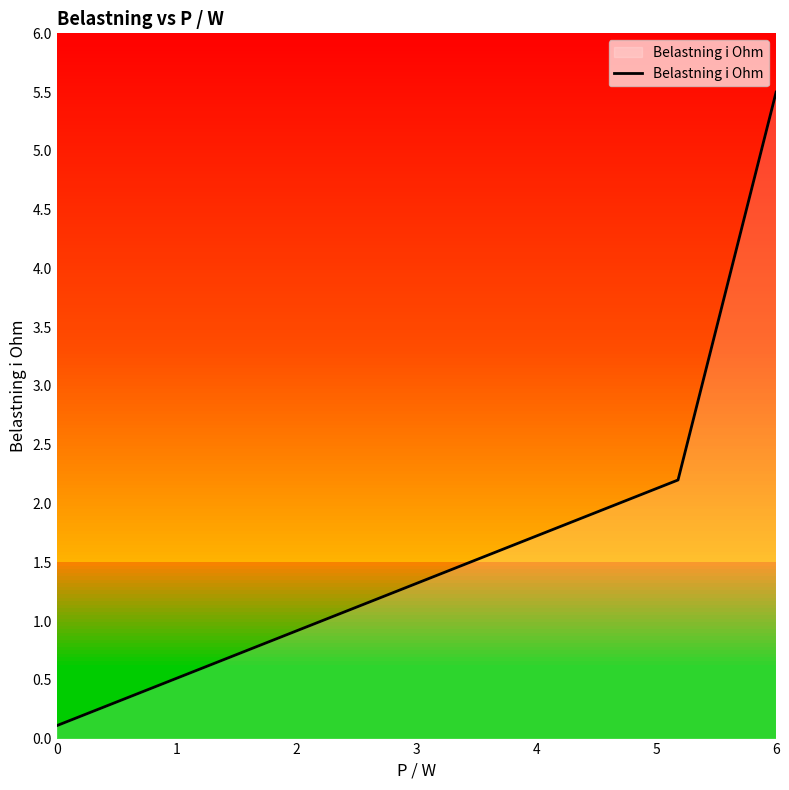

What is the difference between the maximum and minimum values?

5.4